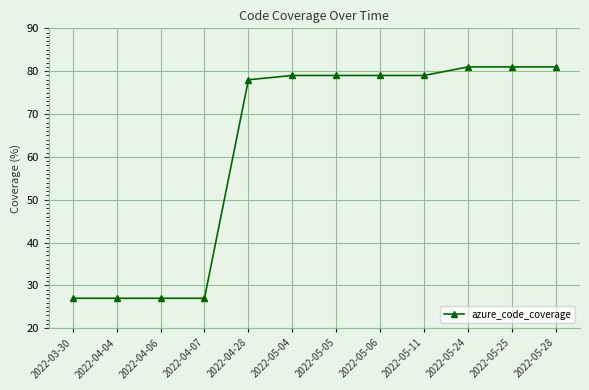

What is the minimum value shown in the chart?

27